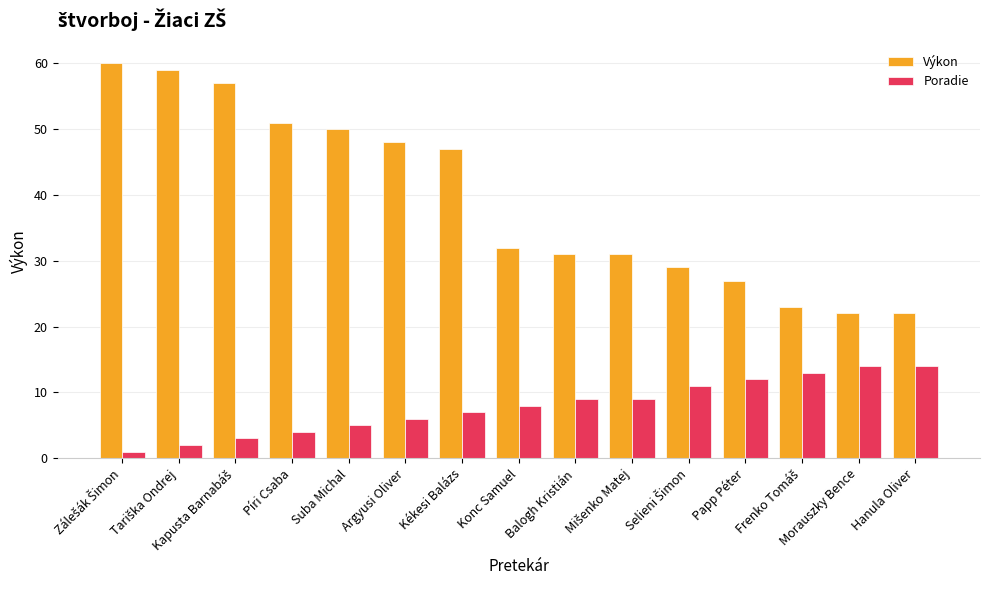

What is the difference between the maximum and second lowest values in the Výkon series?

38